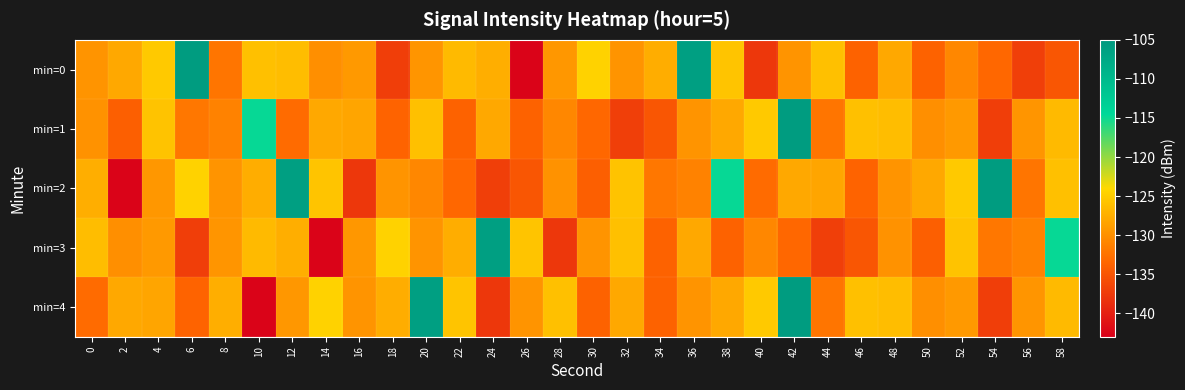

Reading left to right, list all the values displayed in this chart.

min=0: 0=-129.6	2=-128.0	4=-125.3	6=-105.5	8=-132.2	10=-126.0	12=-126.3	14=-130.1	16=-129.2	18=-137.2	20=-129.6	22=-126.5	24=-127.4	26=-142.6	28=-129.4	30=-124.5	32=-129.6	34=-127.6	36=-106.0	38=-125.7	40=-137.7	42=-129.6	44=-126.0	46=-133.8	48=-128.0	50=-133.9	52=-130.7	54=-133.4	56=-137.1	58=-135.0
min=1: 0=-129.8	2=-134.1	4=-125.7	6=-132.1	8=-131.2	10=-114.7	12=-133.0	14=-127.9	16=-128.2	18=-133.7	20=-126.0	22=-133.8	24=-128.0	26=-133.9	28=-130.7	30=-133.4	32=-137.1	34=-135.0	36=-129.6	38=-128.0	40=-125.3	42=-105.5	44=-132.2	46=-126.0	48=-126.3	50=-130.1	52=-129.2	54=-137.2	56=-129.6	58=-126.5
min=2: 0=-127.4	2=-142.6	4=-129.4	6=-124.5	8=-129.6	10=-127.6	12=-106.0	14=-125.7	16=-137.7	18=-129.6	20=-130.7	22=-133.4	24=-137.1	26=-135.0	28=-129.8	30=-134.1	32=-125.7	34=-132.1	36=-131.2	38=-114.7	40=-133.0	42=-127.9	44=-128.2	46=-133.7	48=-129.6	50=-128.0	52=-125.3	54=-105.5	56=-132.2	58=-126.0
min=3: 0=-126.3	2=-130.1	4=-129.2	6=-137.2	8=-129.6	10=-126.5	12=-127.4	14=-142.6	16=-129.4	18=-124.5	20=-129.6	22=-127.6	24=-106.0	26=-125.7	28=-137.7	30=-129.6	32=-126.0	34=-133.8	36=-128.0	38=-133.9	40=-130.7	42=-133.4	44=-137.1	46=-135.0	48=-129.8	50=-134.1	52=-125.7	54=-132.1	56=-131.2	58=-114.7
min=4: 0=-133.0	2=-127.9	4=-128.2	6=-133.7	8=-127.4	10=-142.6	12=-129.4	14=-124.5	16=-129.6	18=-127.6	20=-106.0	22=-125.7	24=-137.7	26=-129.6	28=-126.0	30=-133.8	32=-128.0	34=-133.9	36=-129.6	38=-128.0	40=-125.3	42=-105.5	44=-132.2	46=-126.0	48=-126.3	50=-130.1	52=-129.2	54=-137.2	56=-129.6	58=-126.5